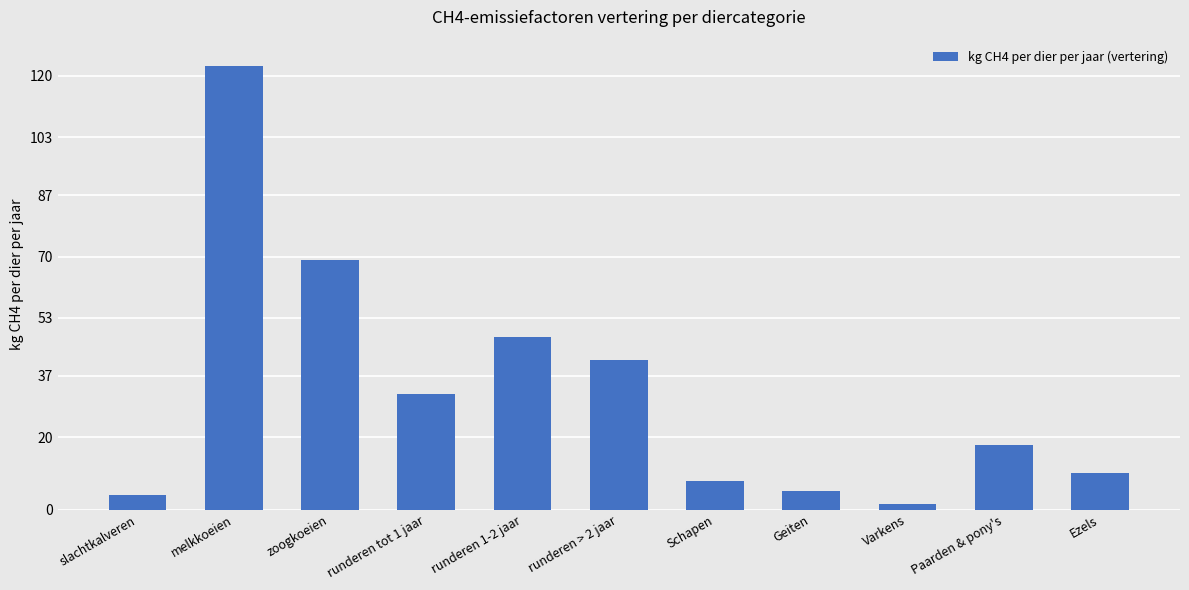

What is the difference between the maximum and minimum values?

121.3